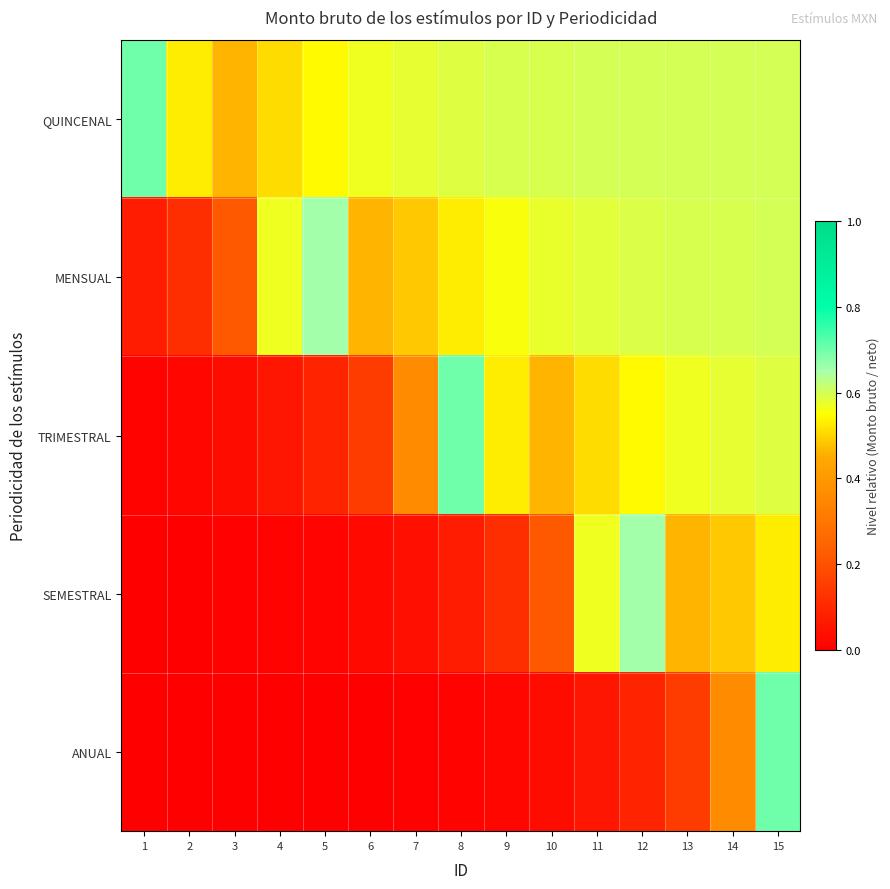

Which series has the largest total across all categories?

QUINCENAL